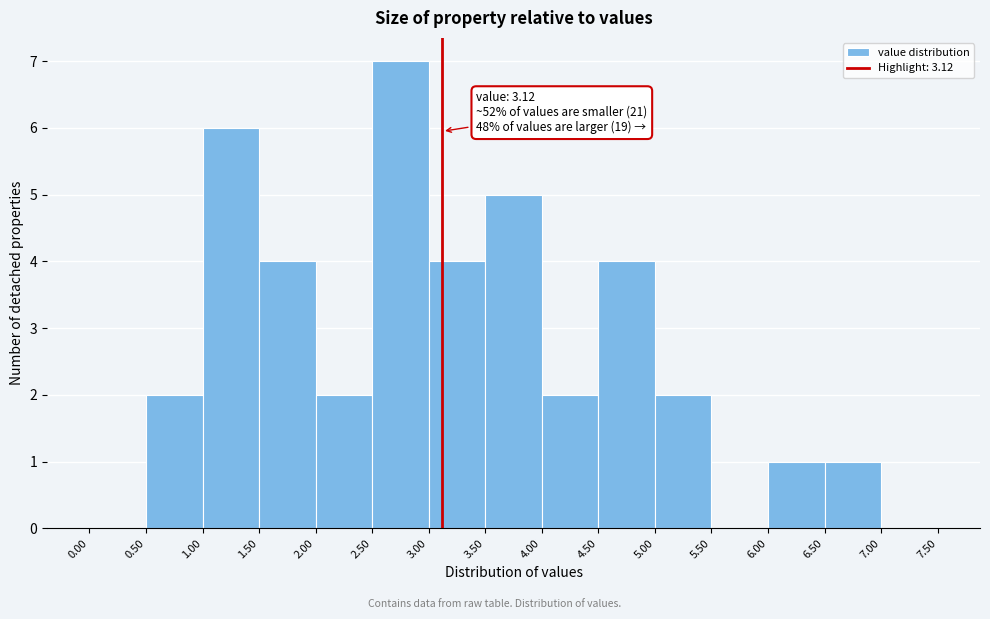

Which range on the x-axis has the tallest bar?

2.50 to 3.00